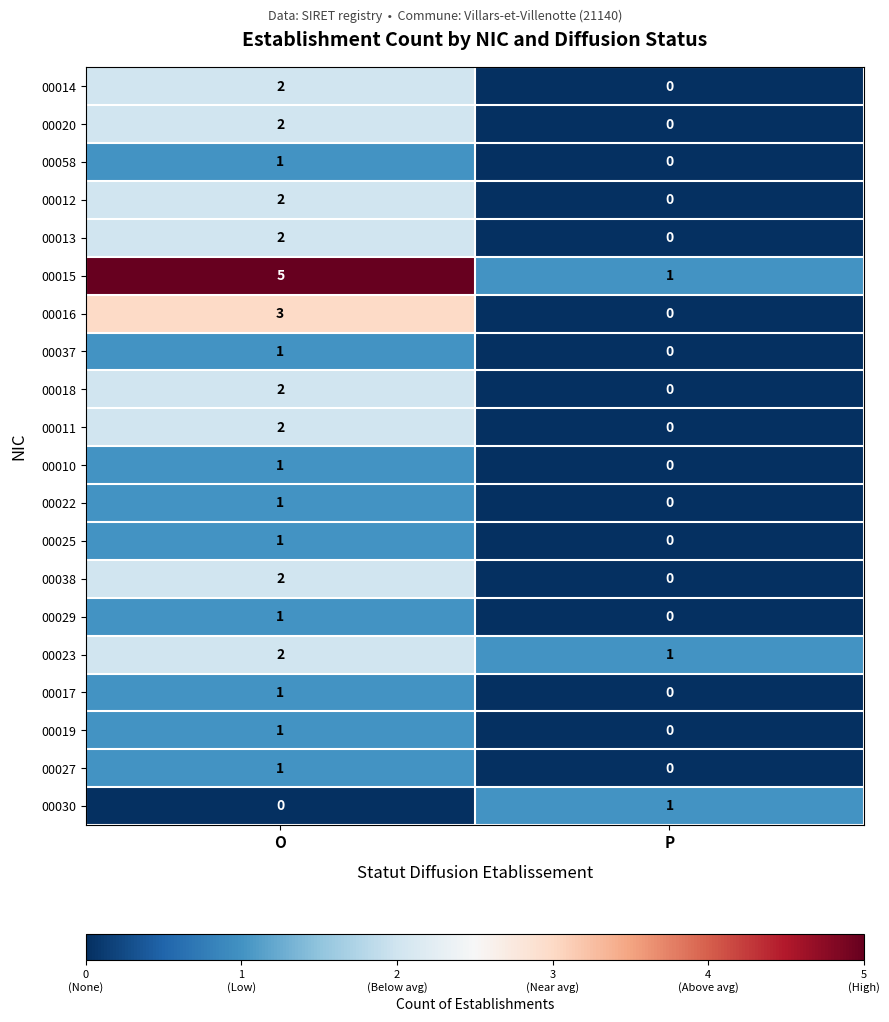

Which series changed the most between O and P?

00015